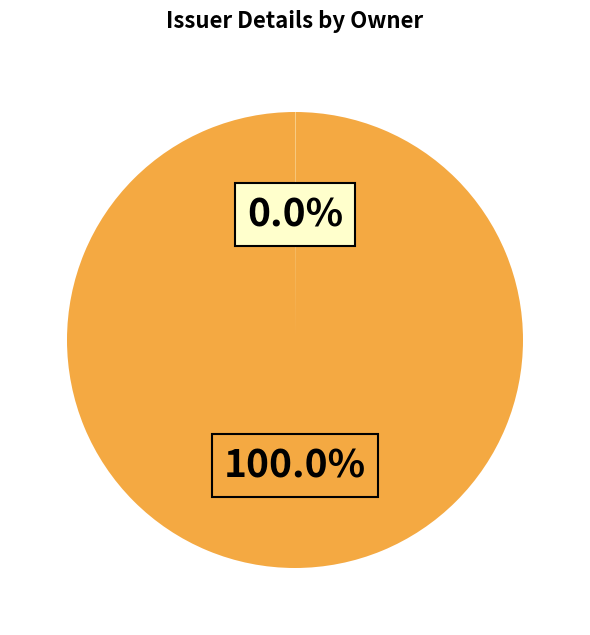

Is there any slice that represents more than half of the pie?

Yes